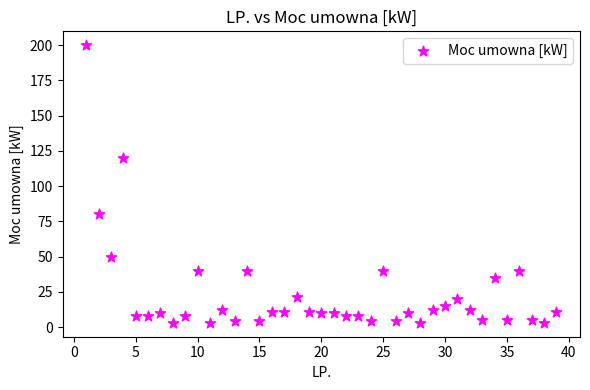

What is the range of X values (max minus min)?

38